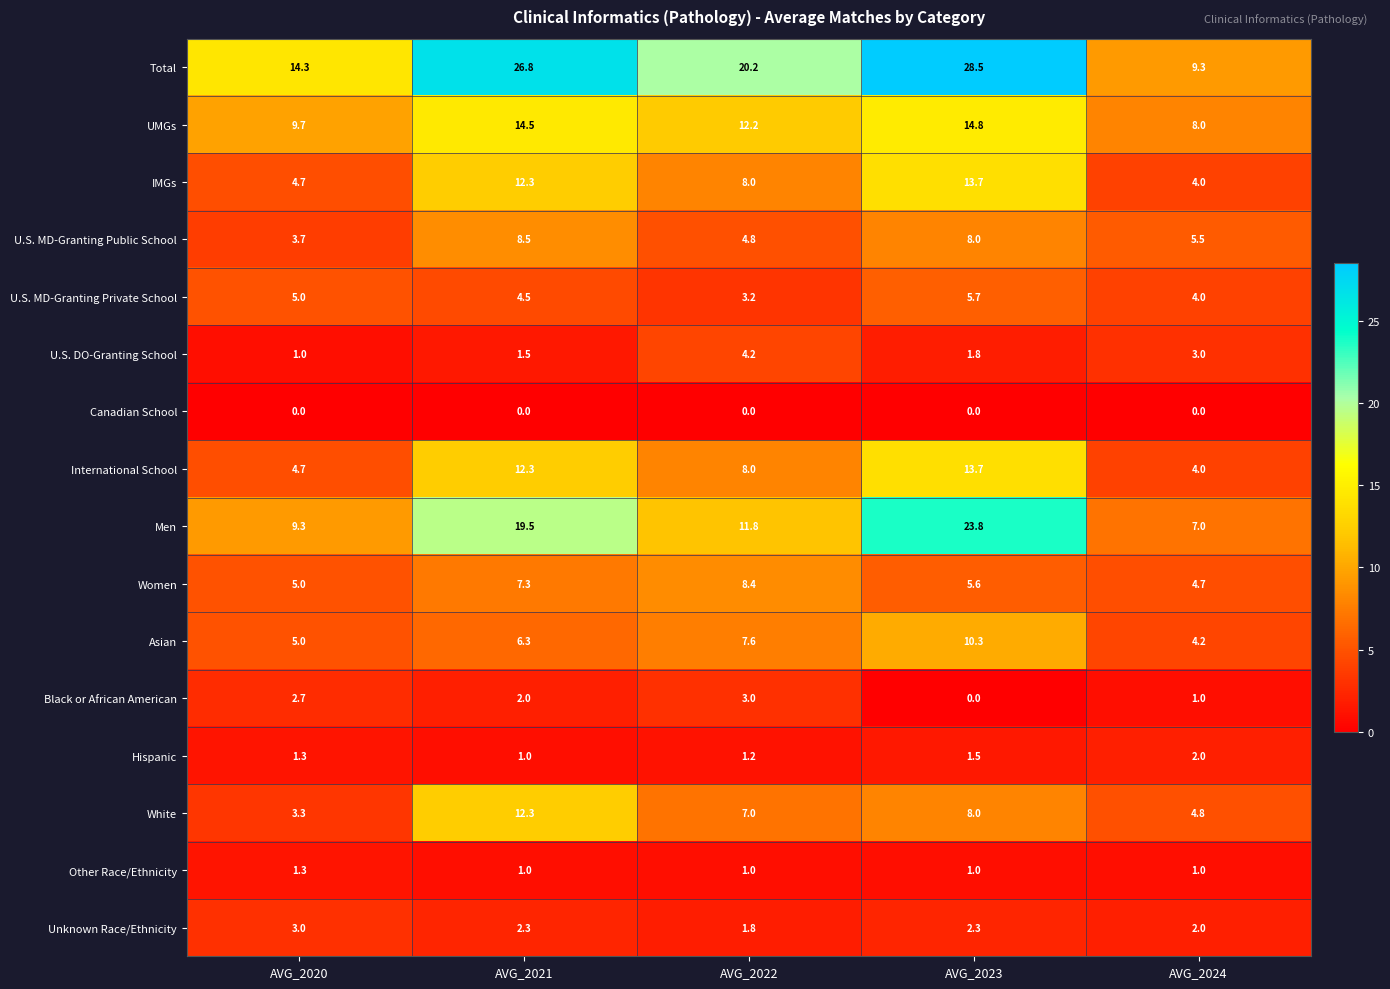

The value of International School at AVG_2020 is 4.7. True or false?

True